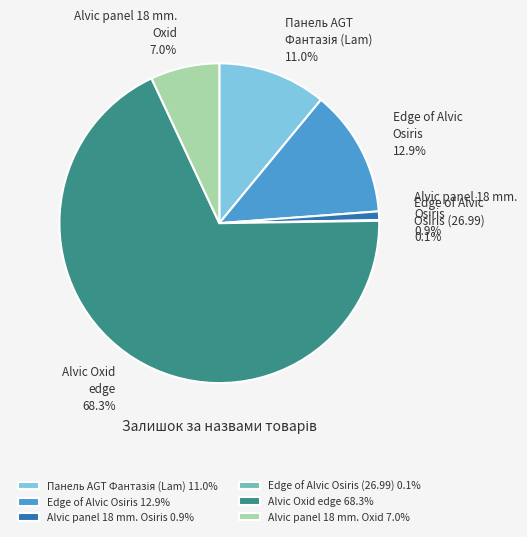

What is the largest slice in the pie chart?

Alvic Oxid edge 68.3%